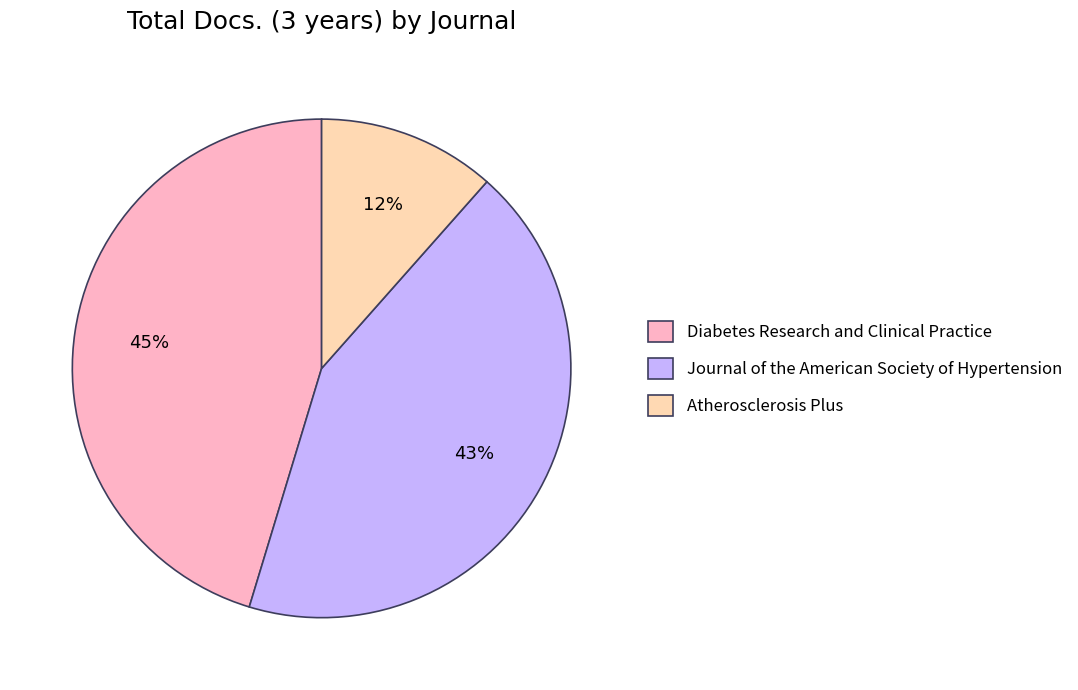

Which slice is the smallest?

Atherosclerosis Plus